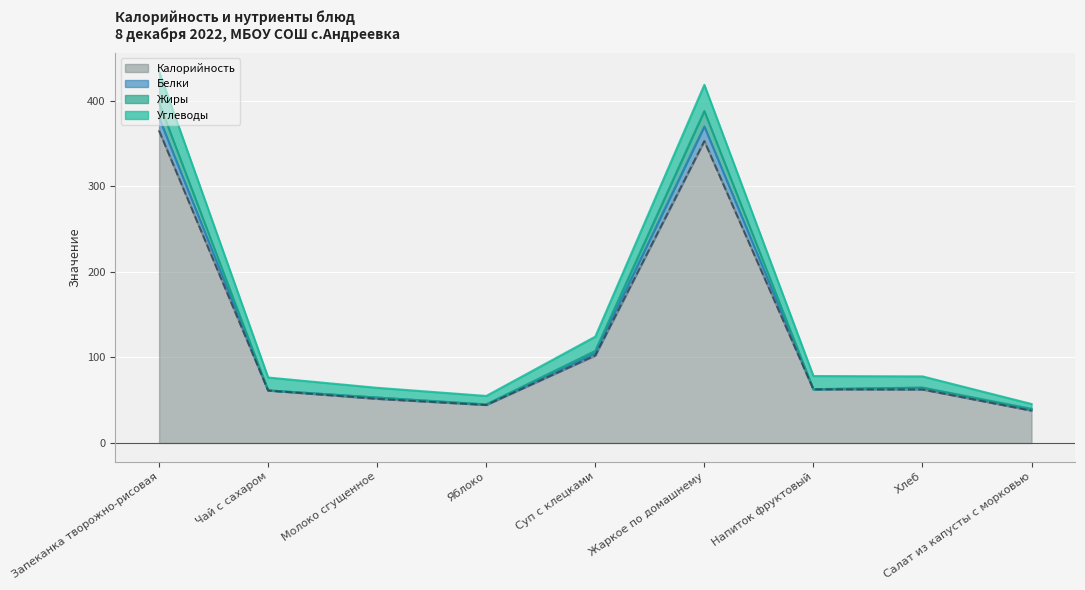

What is the sum of the Жиры values at Запеканка творожно-рисовая and Чай с сахаром?

441.8